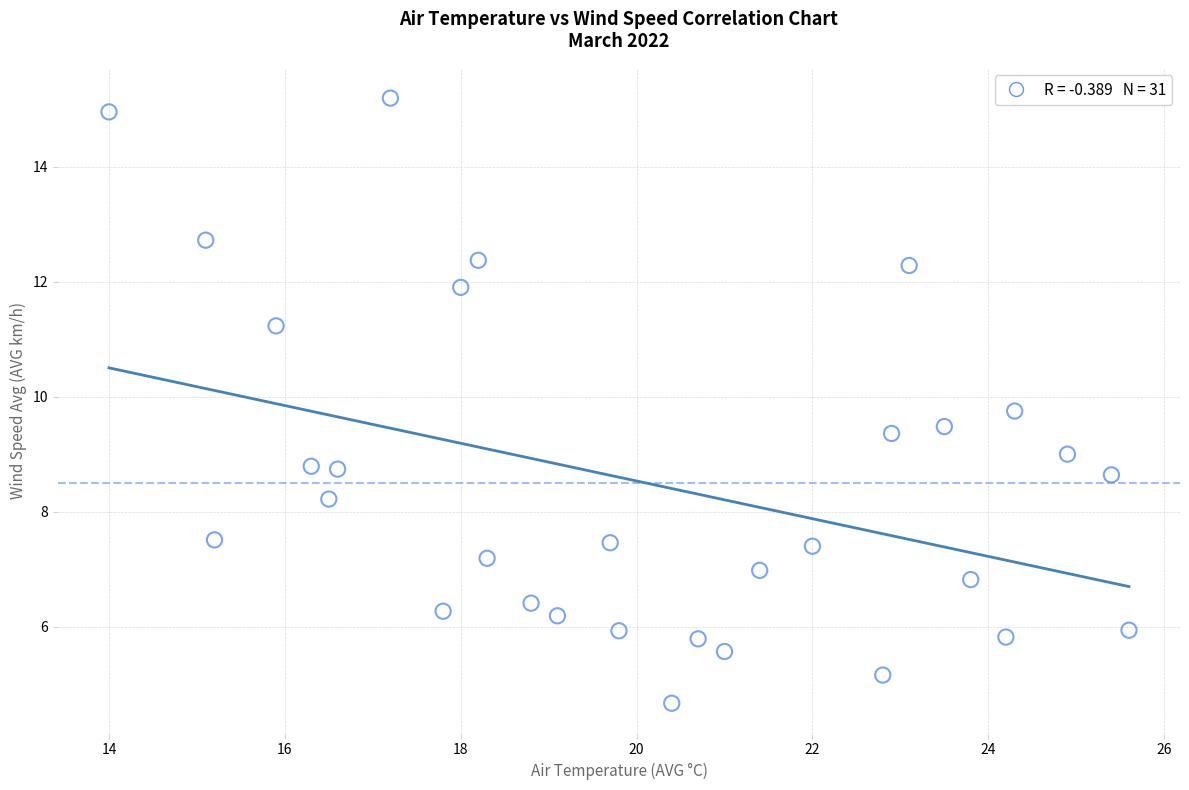

What is the range of X values (max minus min)?

11.6